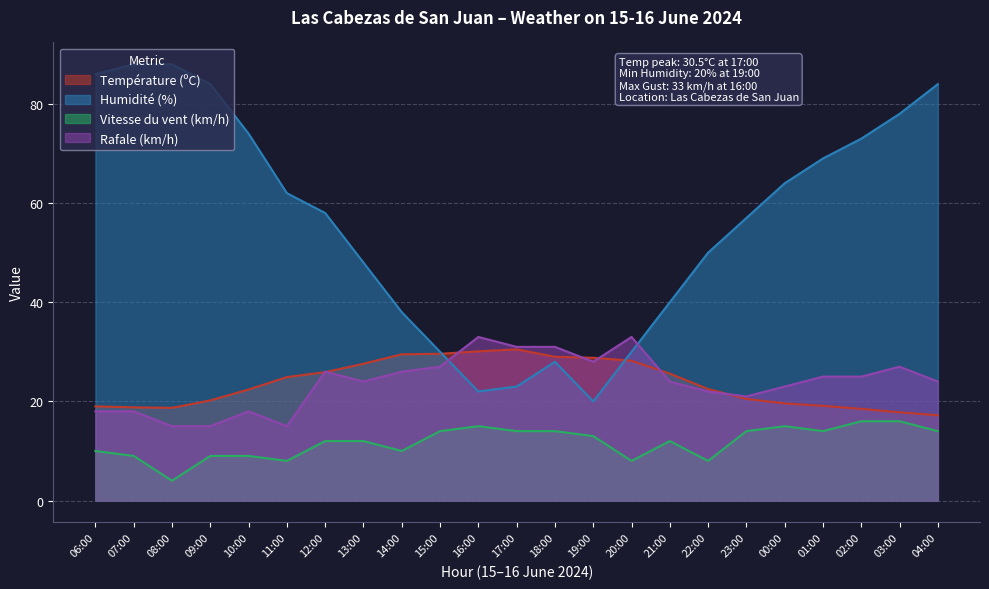

How many series are shown in this chart?

4